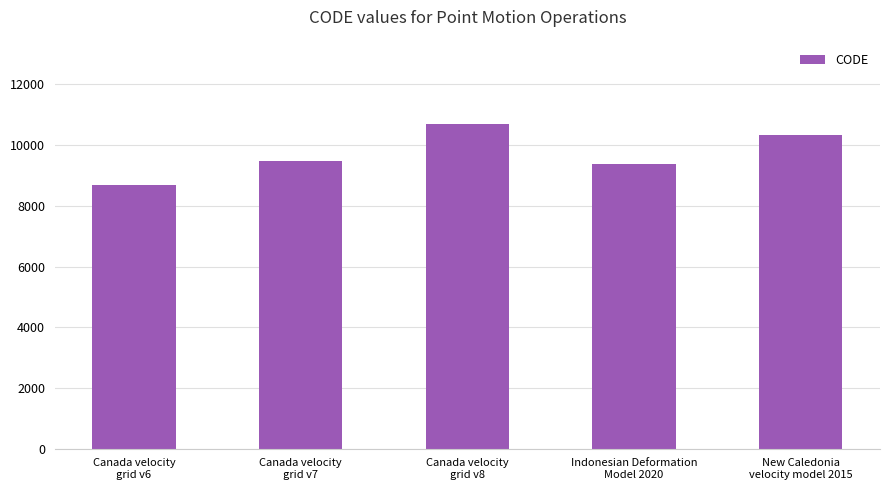

What is the label of the 3rd bar from the left?

Canada velocity
grid v8